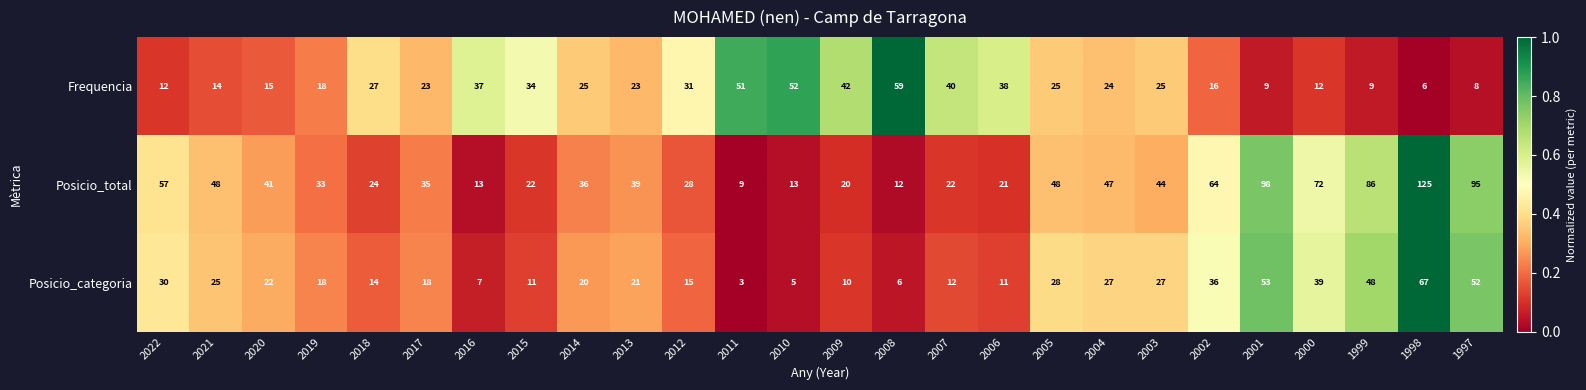

Which series has the largest total across all categories?

Posicio_total